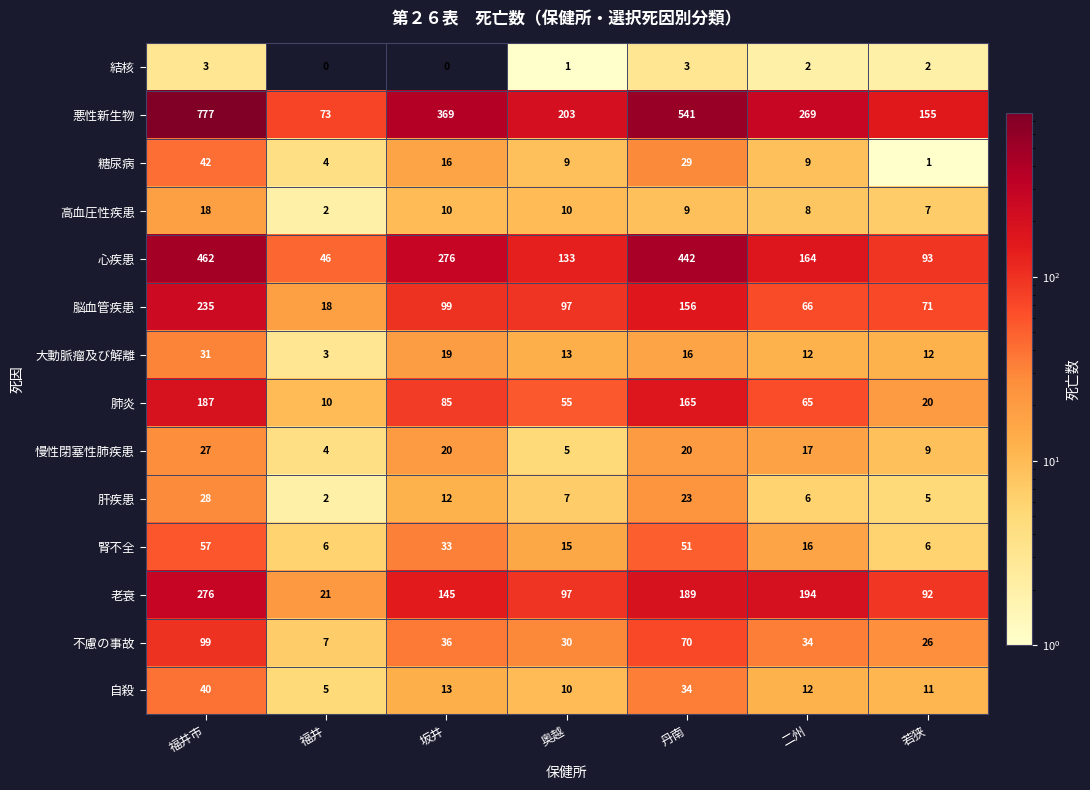

How many data points in 老衰 are less than 145?

3